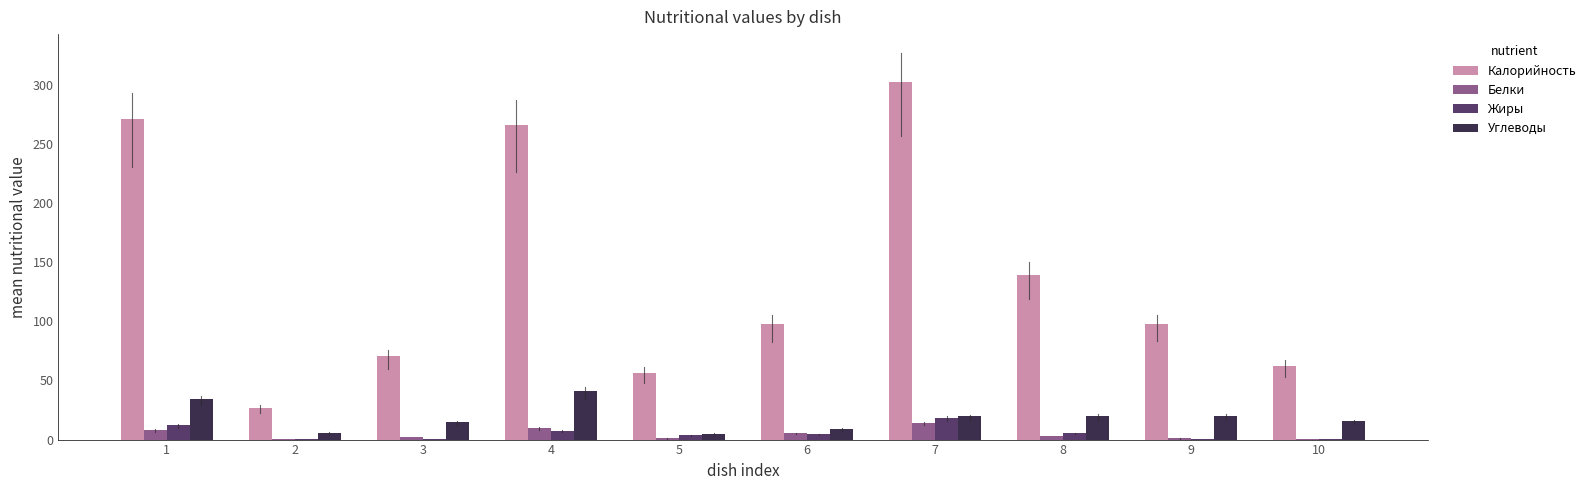

What is the maximum value for Жиры?

18.6